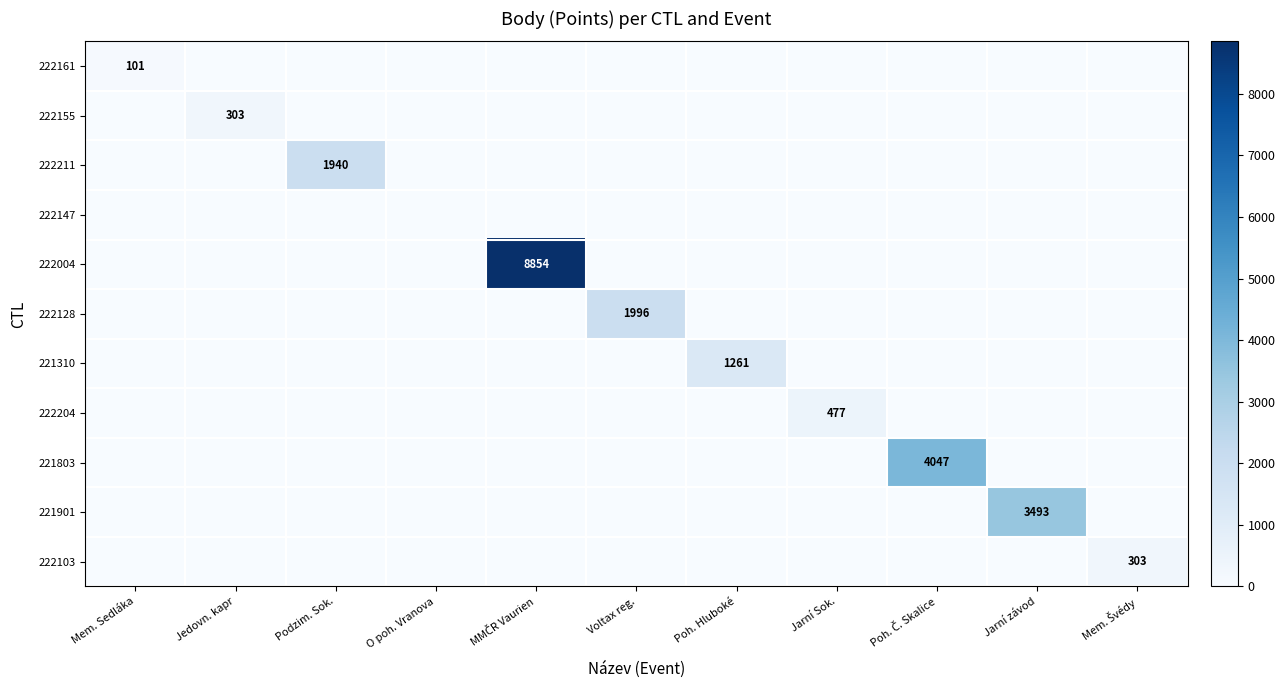

The 222128 series shows 2813 at Voltax reg.. True or false?

False